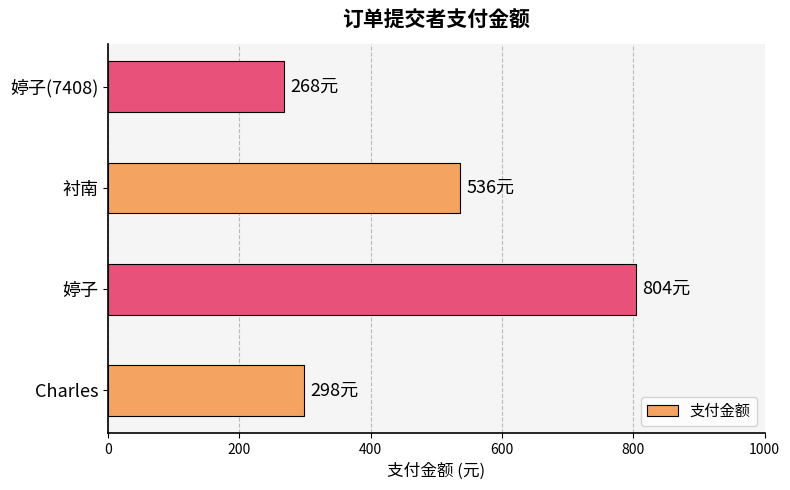

Which label corresponds to the largest value in the chart?

婷子